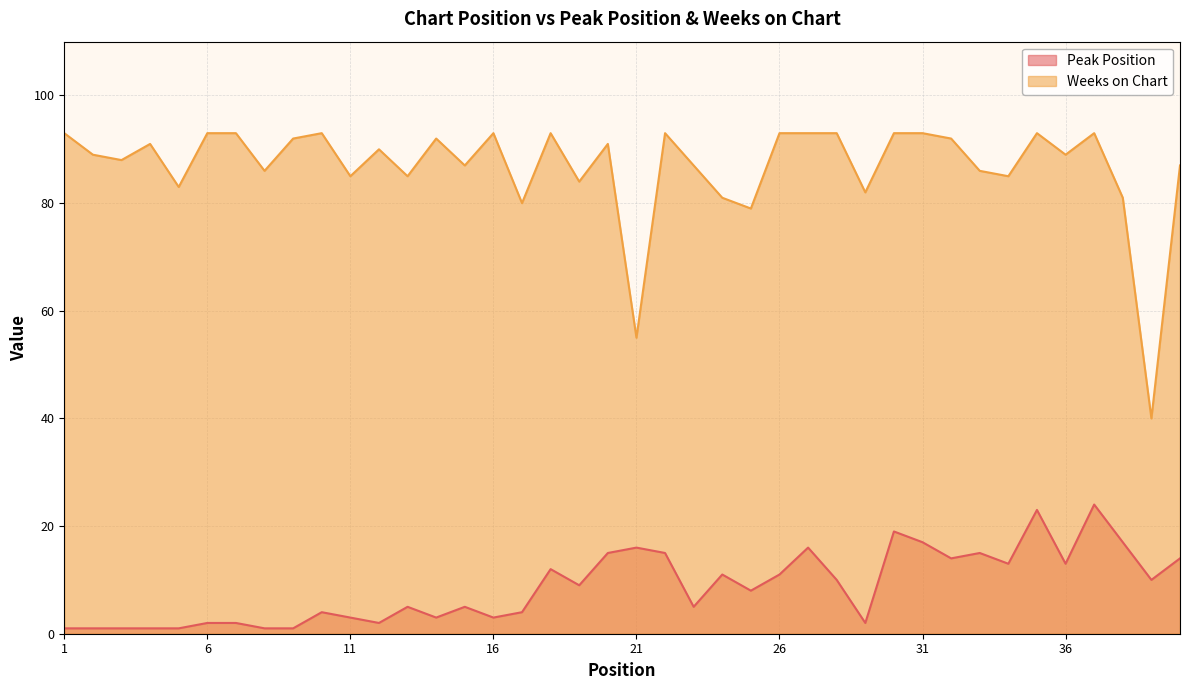

What is the sum of the Peak Position values at 20 and 30?

34